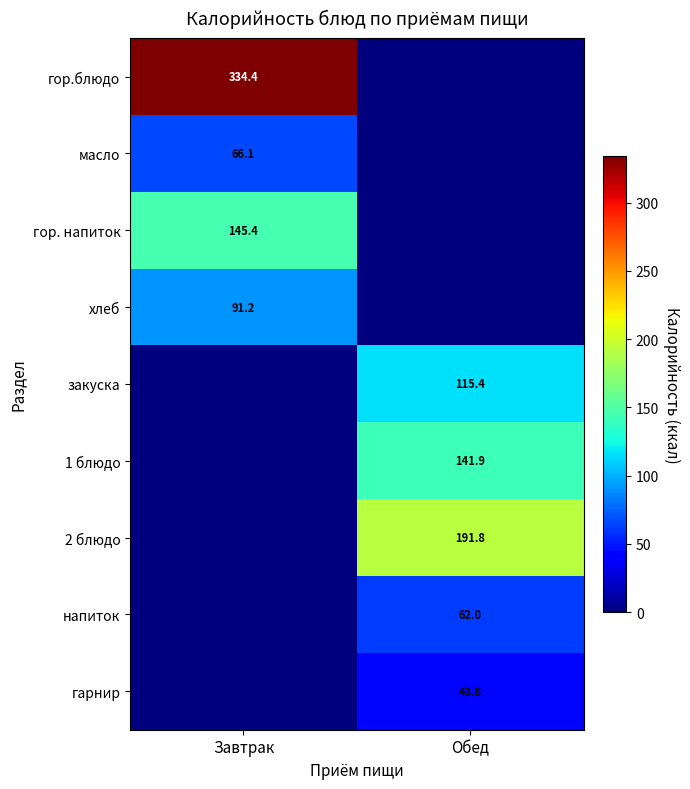

Is it true that гарнир equals 78.4 at Обед?

False